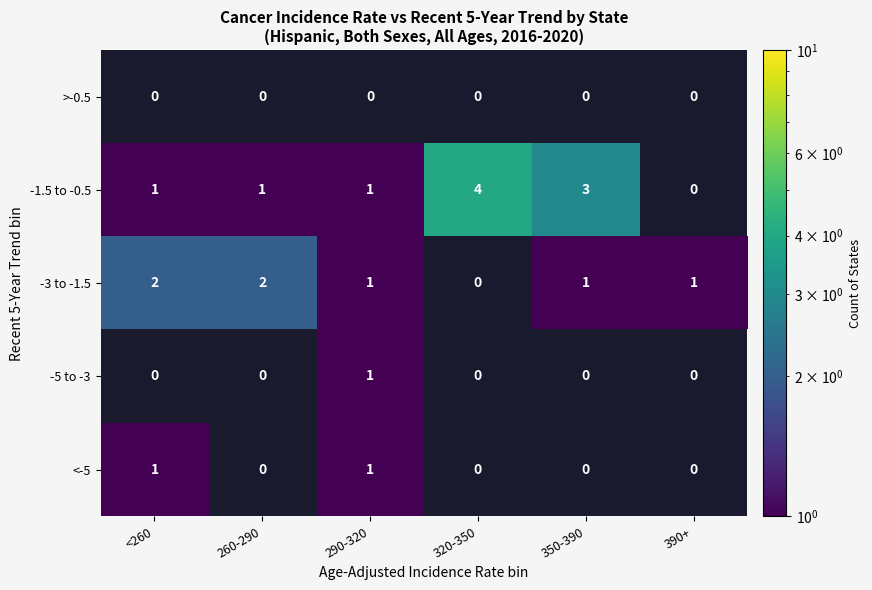

Is the value of -3 to -1.5 at 290-320 greater than the value of -1.5 to -0.5 at 350-390?

No